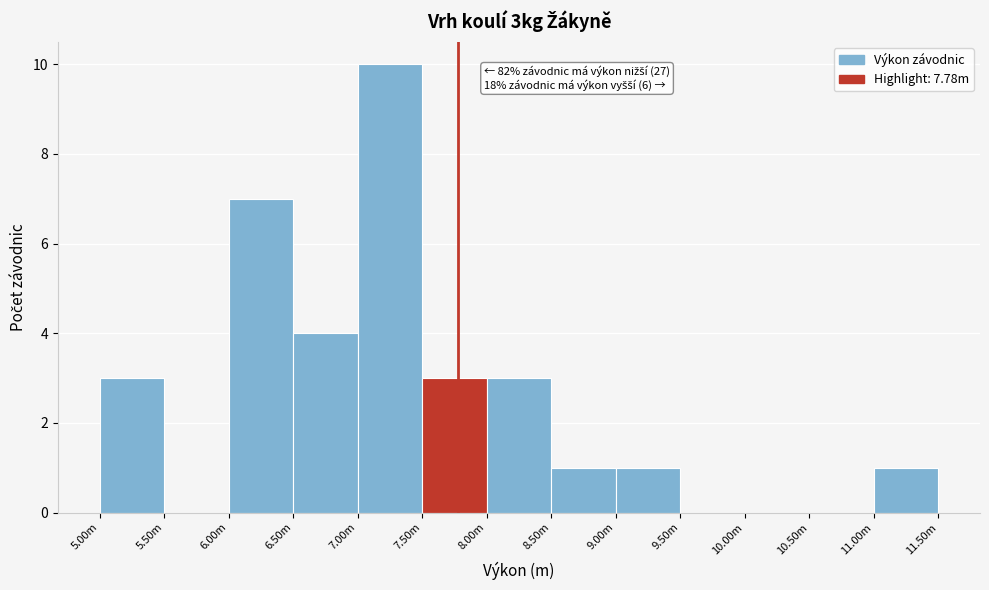

Reading left to right, what are all the values shown in this chart?

5.00m=3	5.50m=0	6.00m=7	6.50m=4	7.00m=10	7.50m=3	8.00m=3	8.50m=1	9.00m=1	9.50m=0	10.00m=0	10.50m=0	11.00m=1